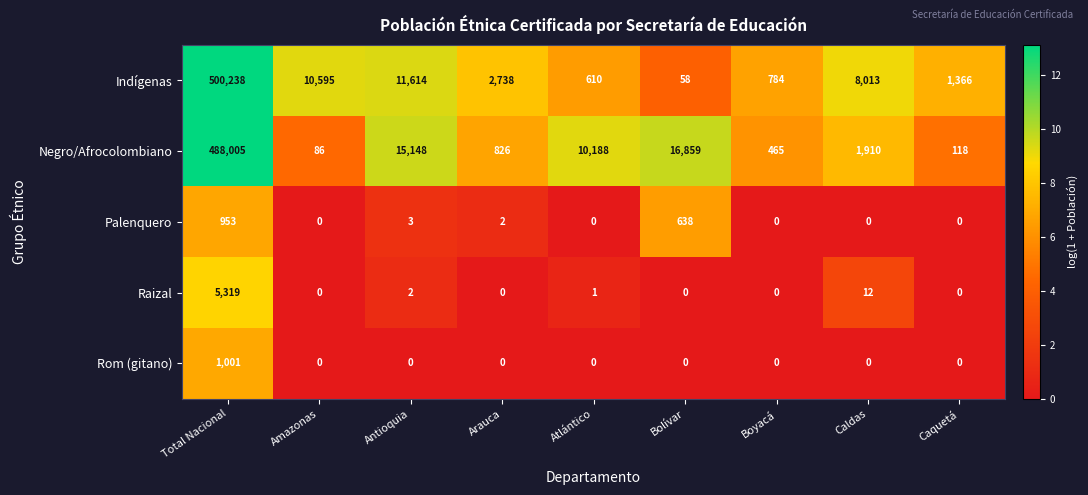

Rank the series by their maximum value, from highest to lowest.

Indígenas, Negro/Afrocolombiano, Raizal, Rom (gitano), Palenquero